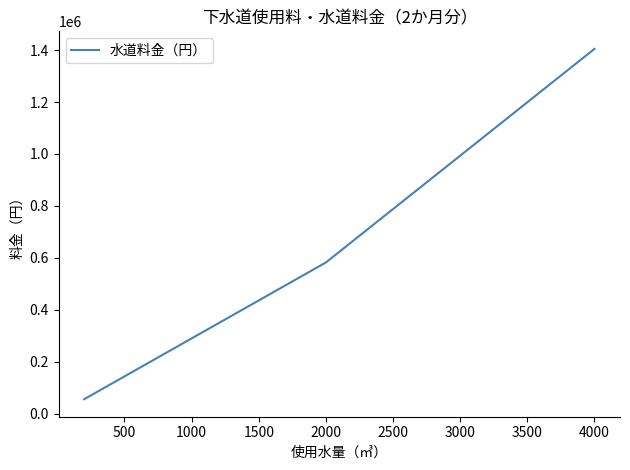

How many series are shown in this chart?

1